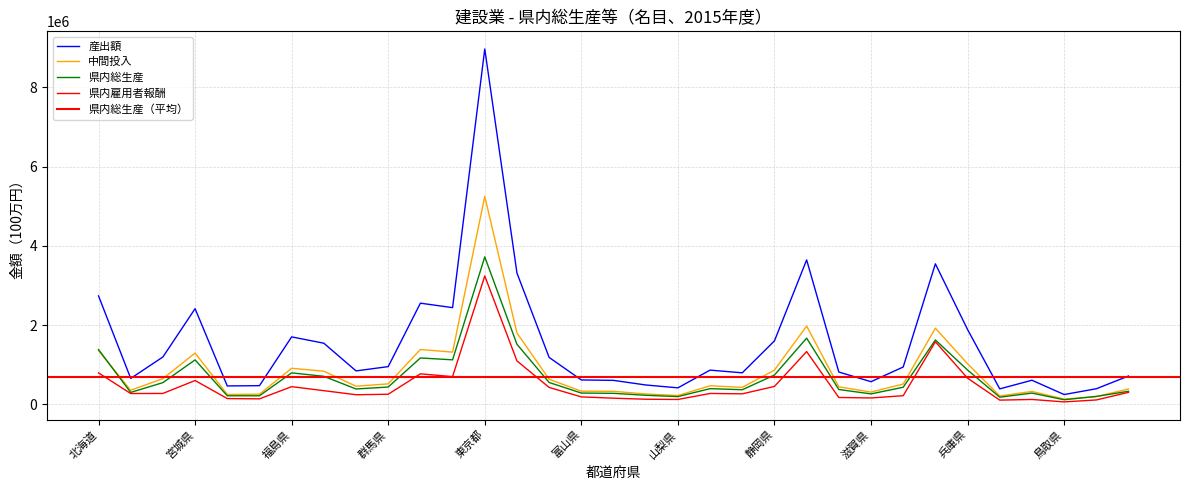

How many values in the 県内総生産 series exceed 394981?

16